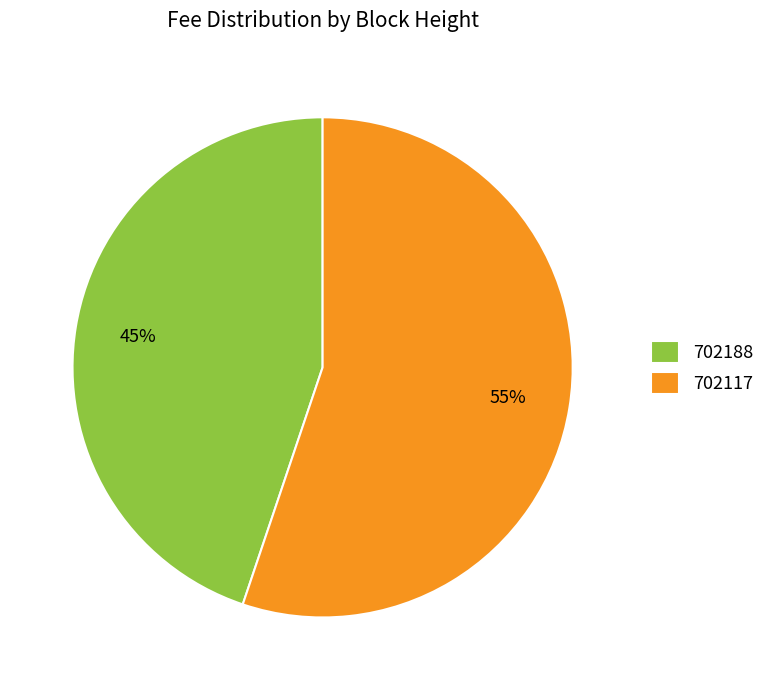

How many slices are in this pie chart?

2